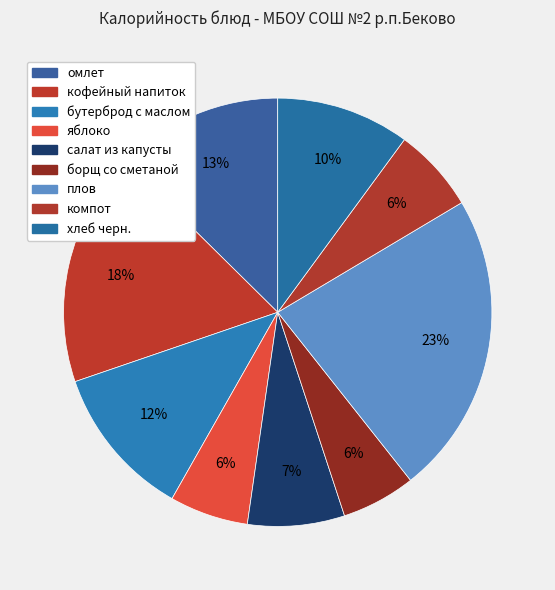

How many slices are in this pie chart?

9